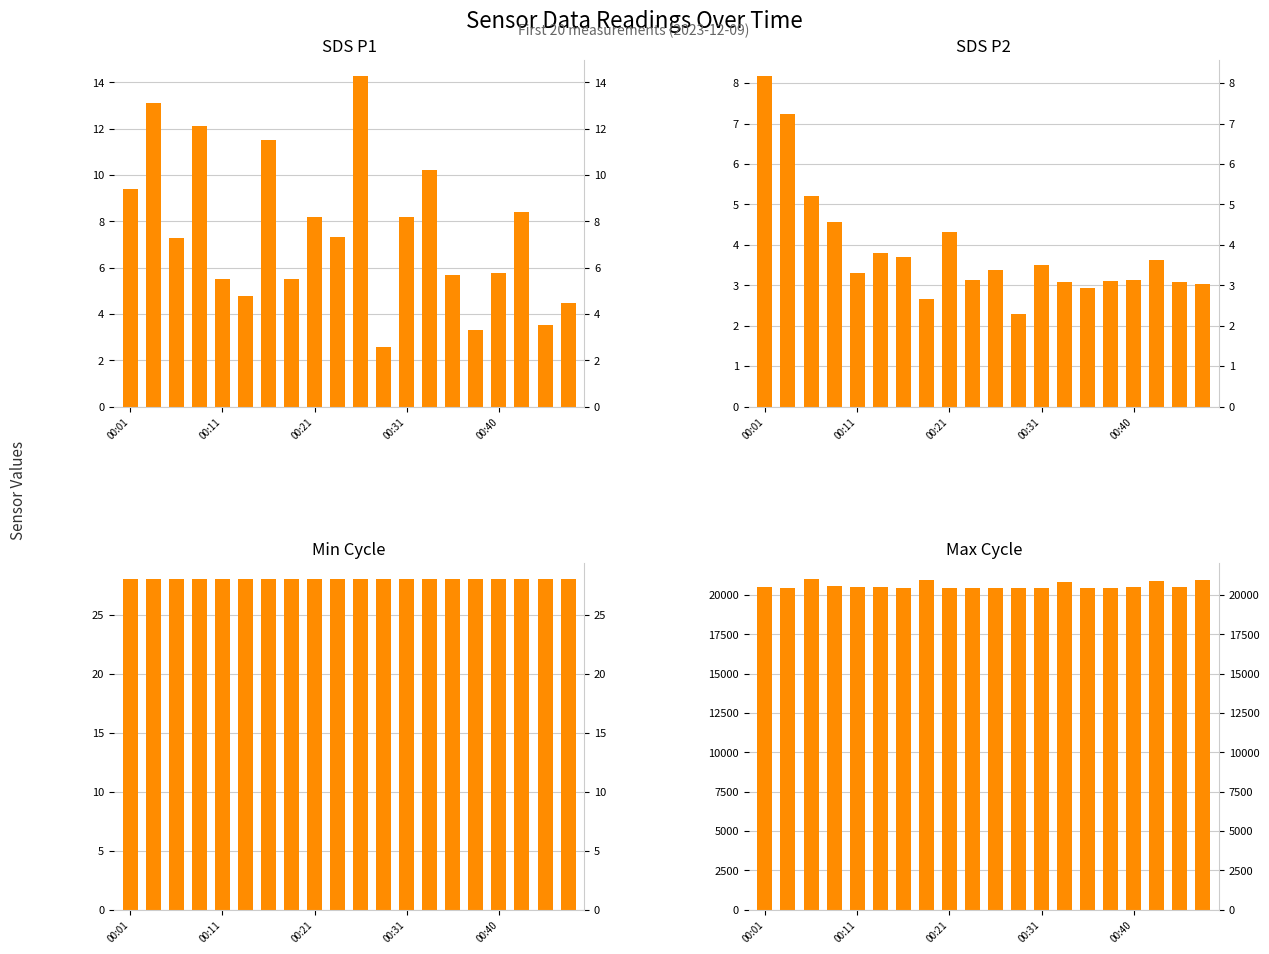

At which category is the sum across all series the highest?

00:21